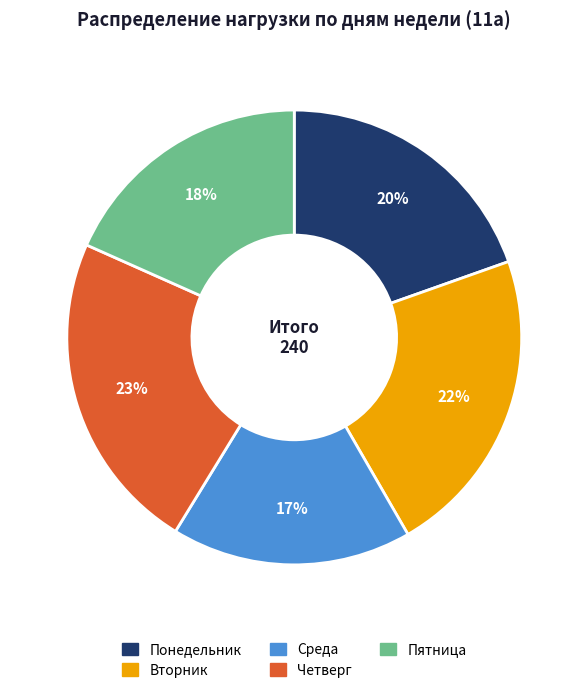

Does Вторник represent more than half of the total?

No